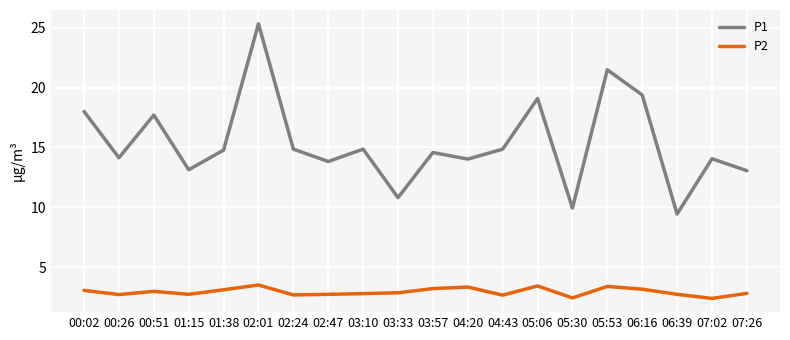

What is the minimum value for P2?

2.4